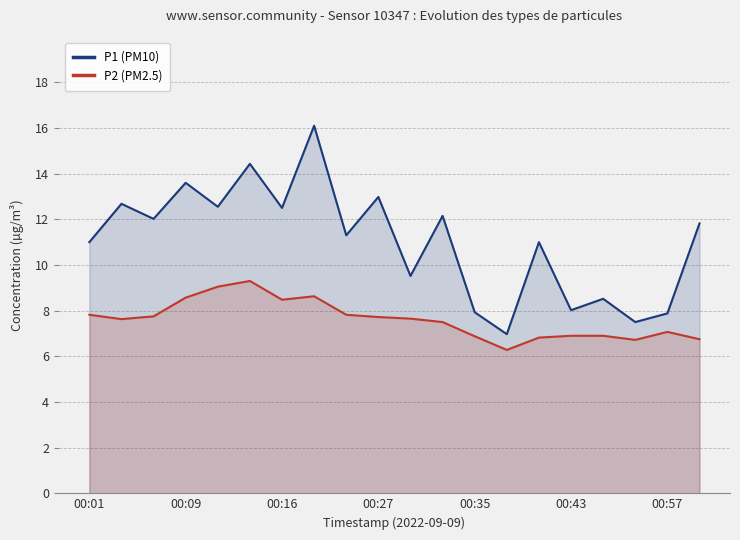

Which series has the largest range (max minus min)?

P1 (PM10)